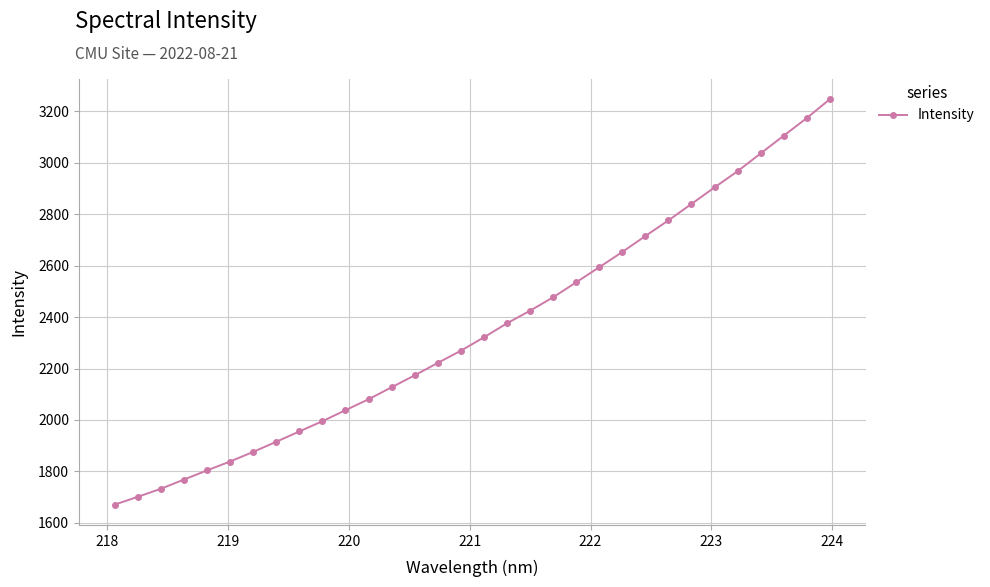

What is the difference between the maximum and minimum values?

1575.6